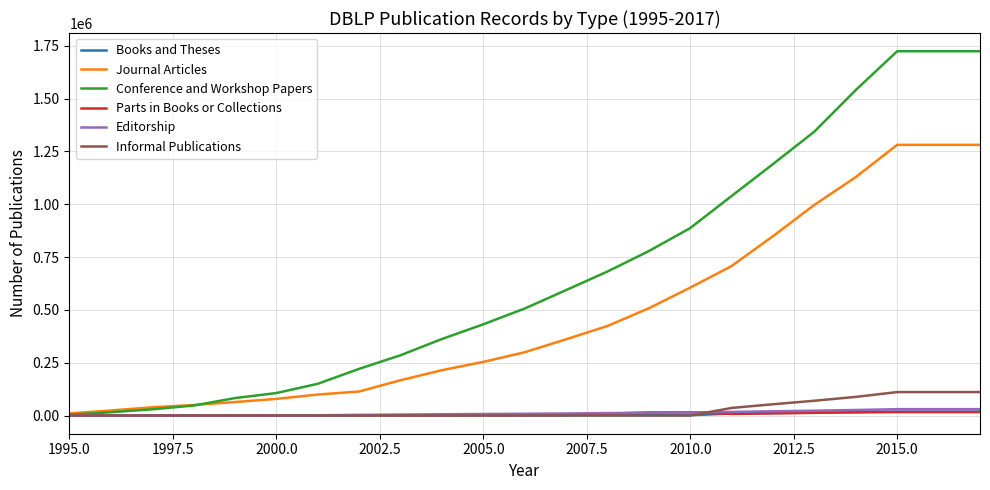

Is this an area chart (filled region under the line)?

No